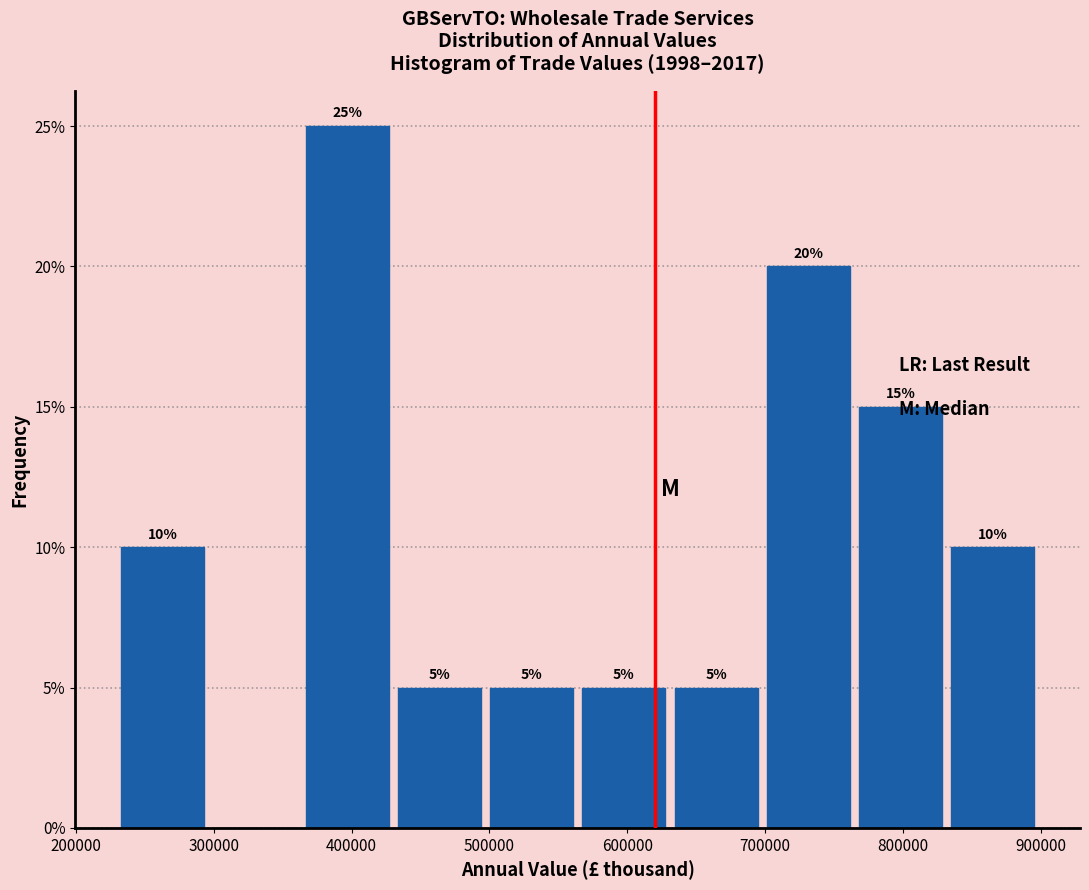

Over which range of the x-axis is the bar tallest?

370000 to 430000